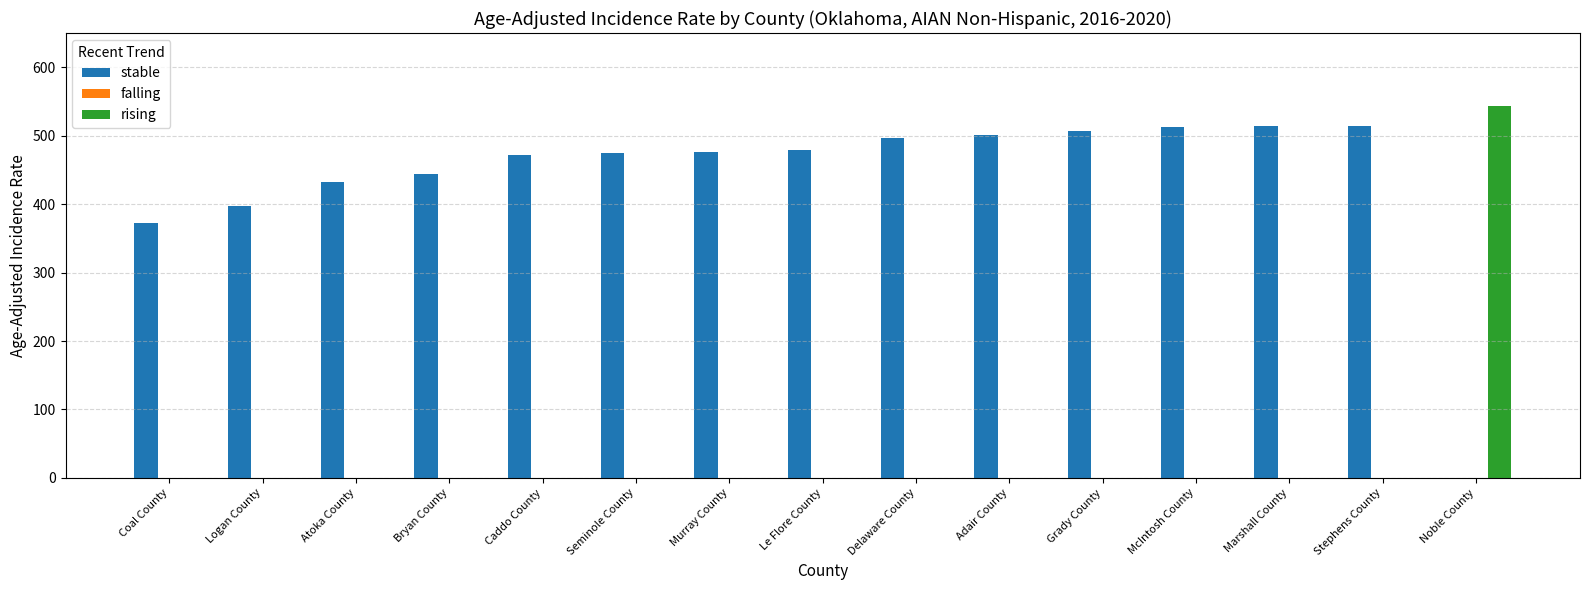

How many groups of bars are there?

15